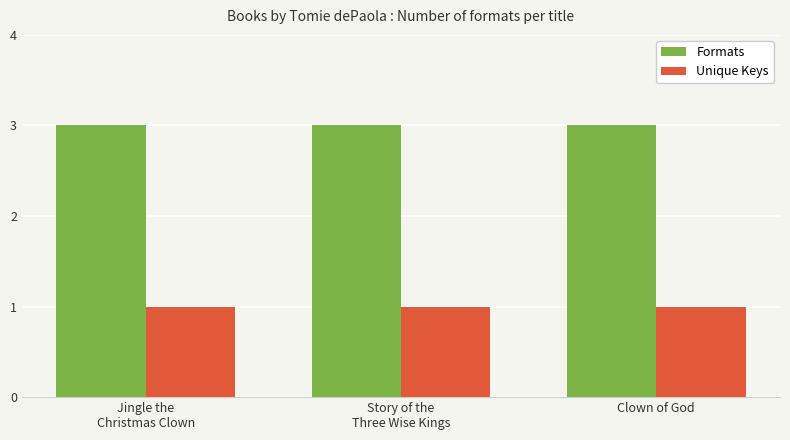

What position from the left is Clown of God?

3